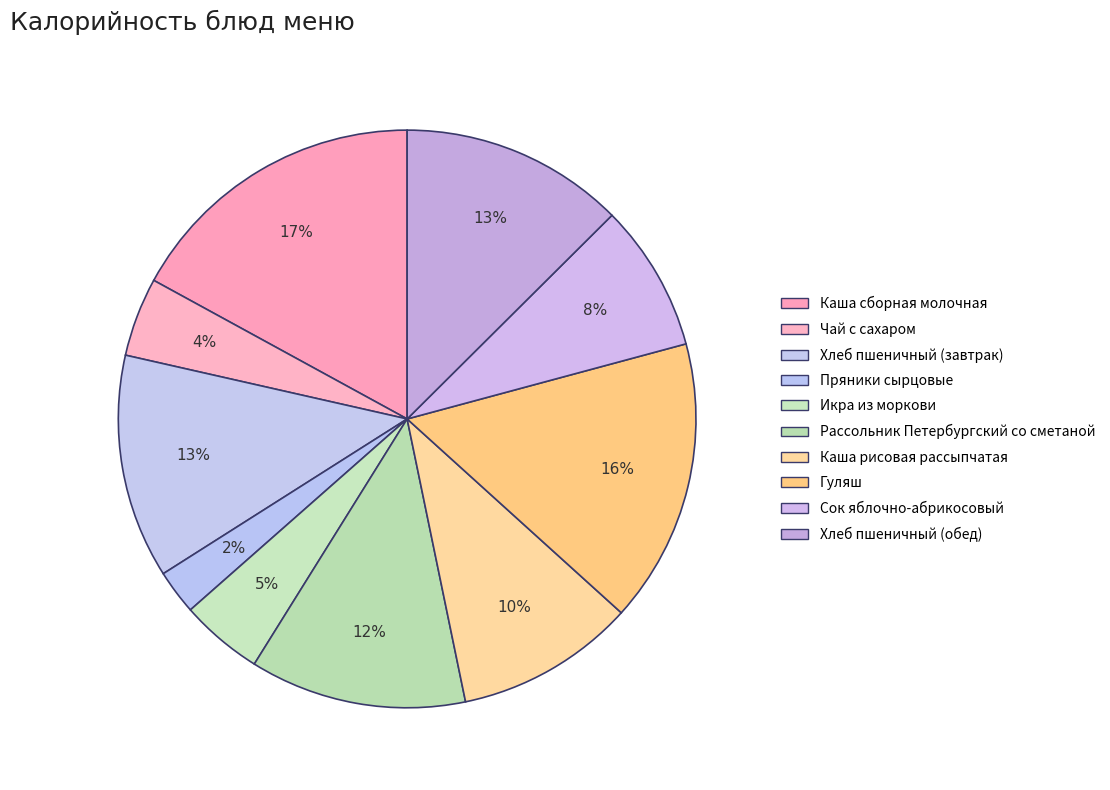

Count the number of slices in the pie.

10